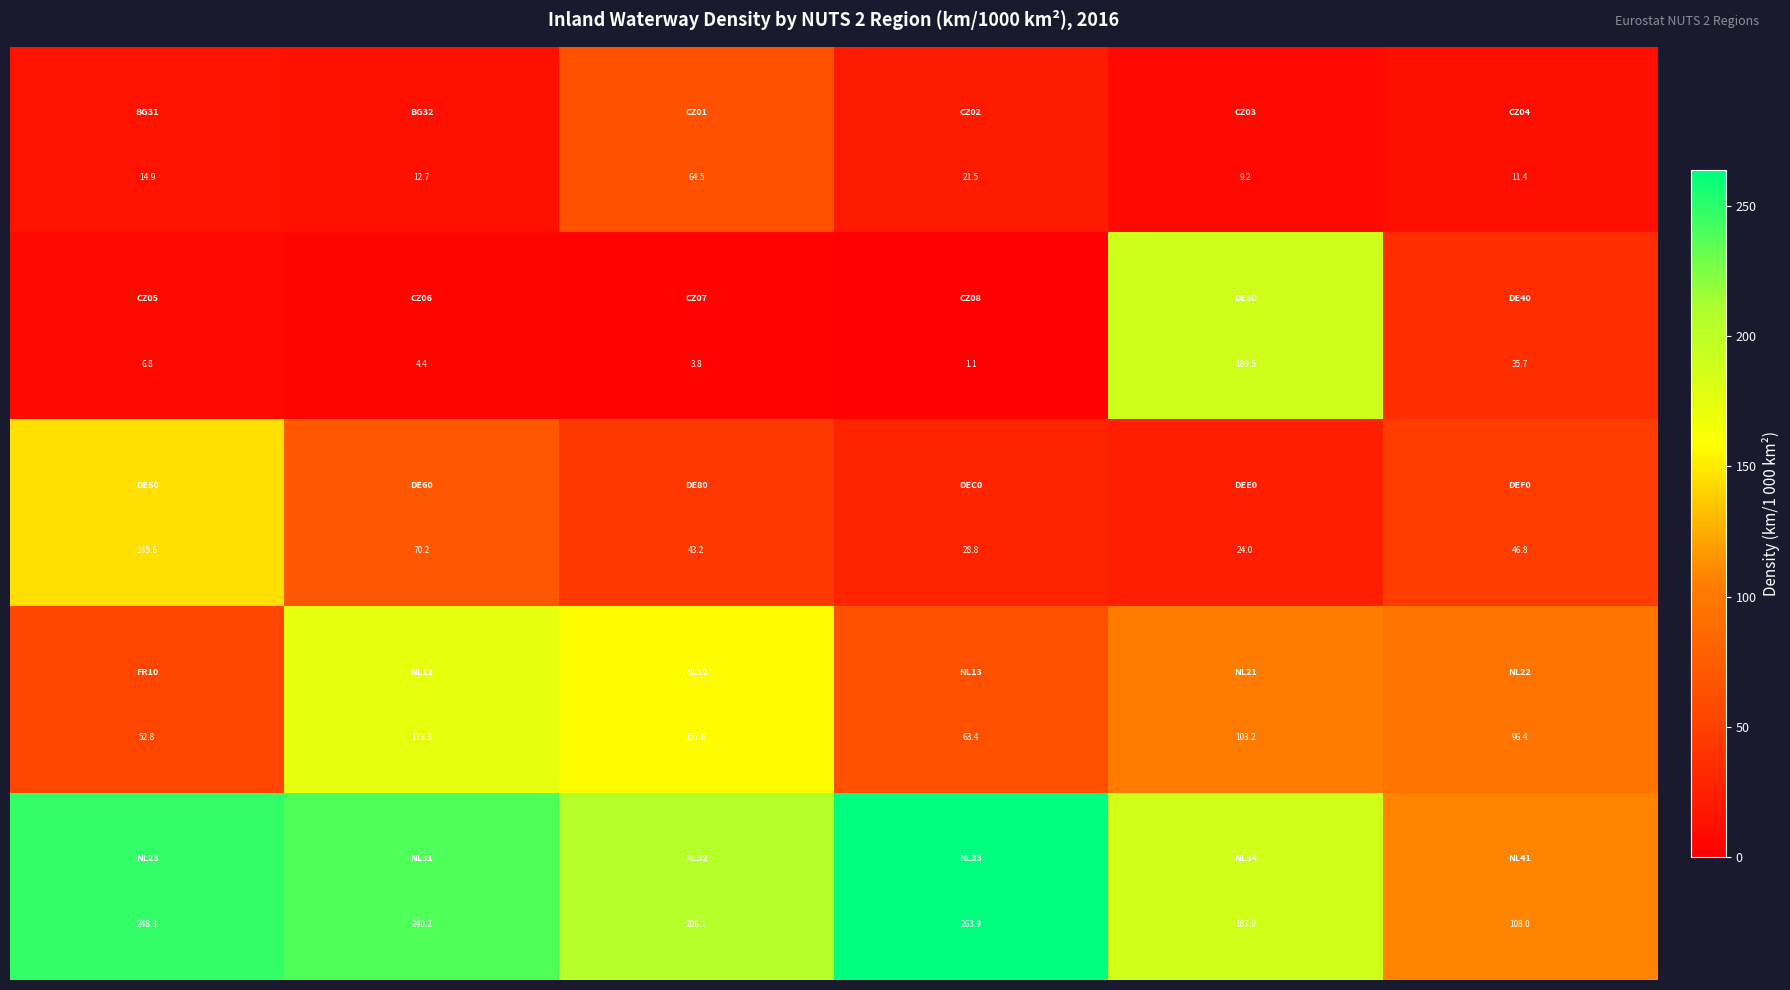

What is the minimum value shown in the chart?

1.1